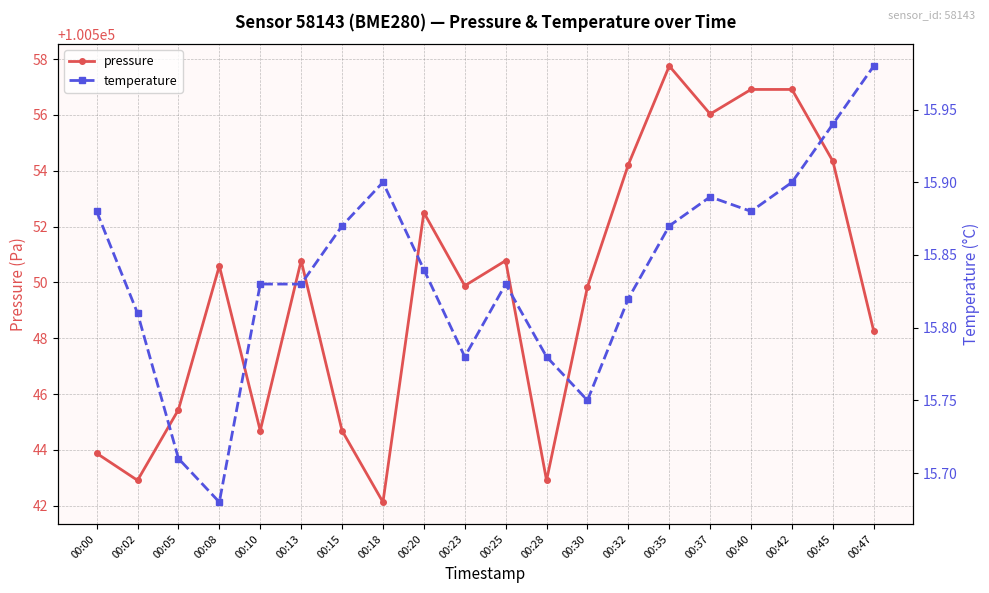

What is the difference between the highest and lowest values at 00:45?

100538.4